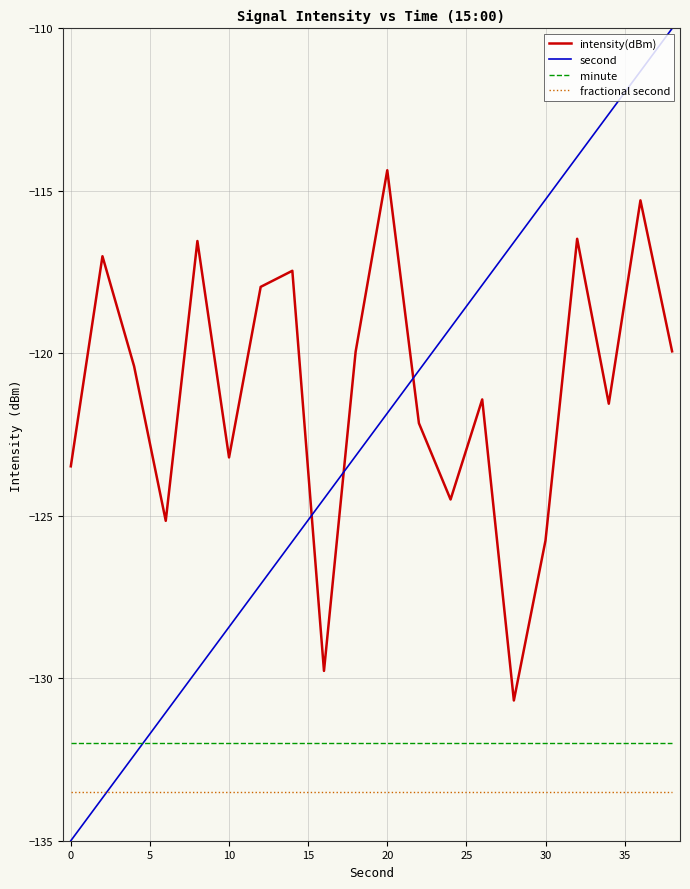

Which series has the largest total across all categories?

intensity(dBm)